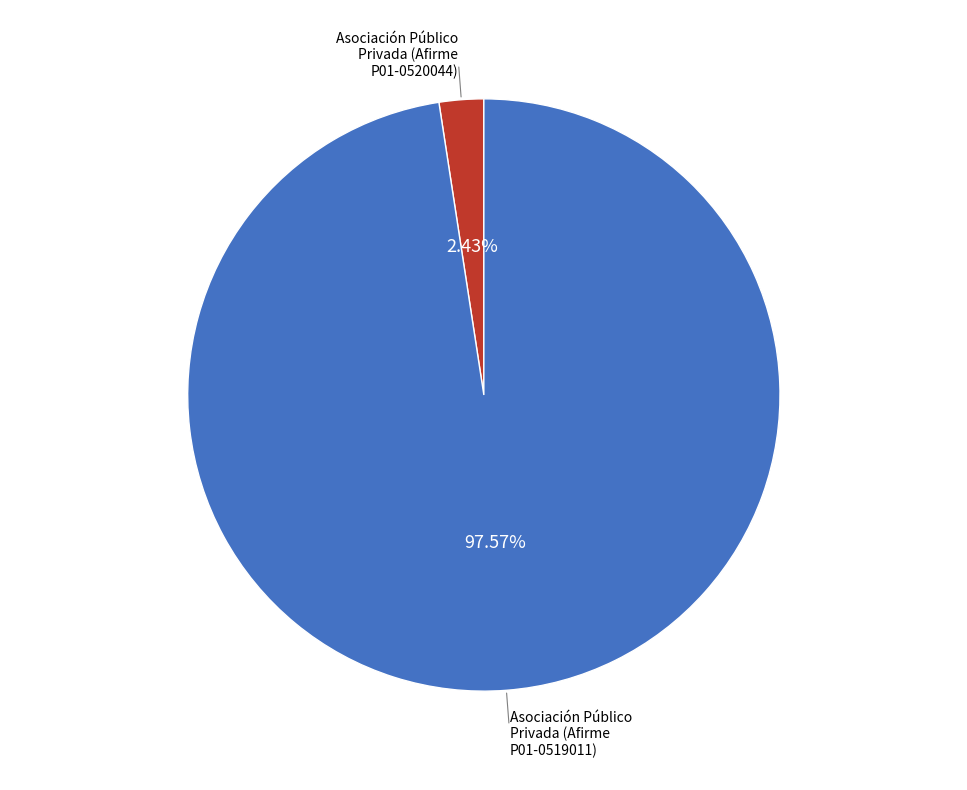

Is there any slice that represents more than half of the pie?

Yes